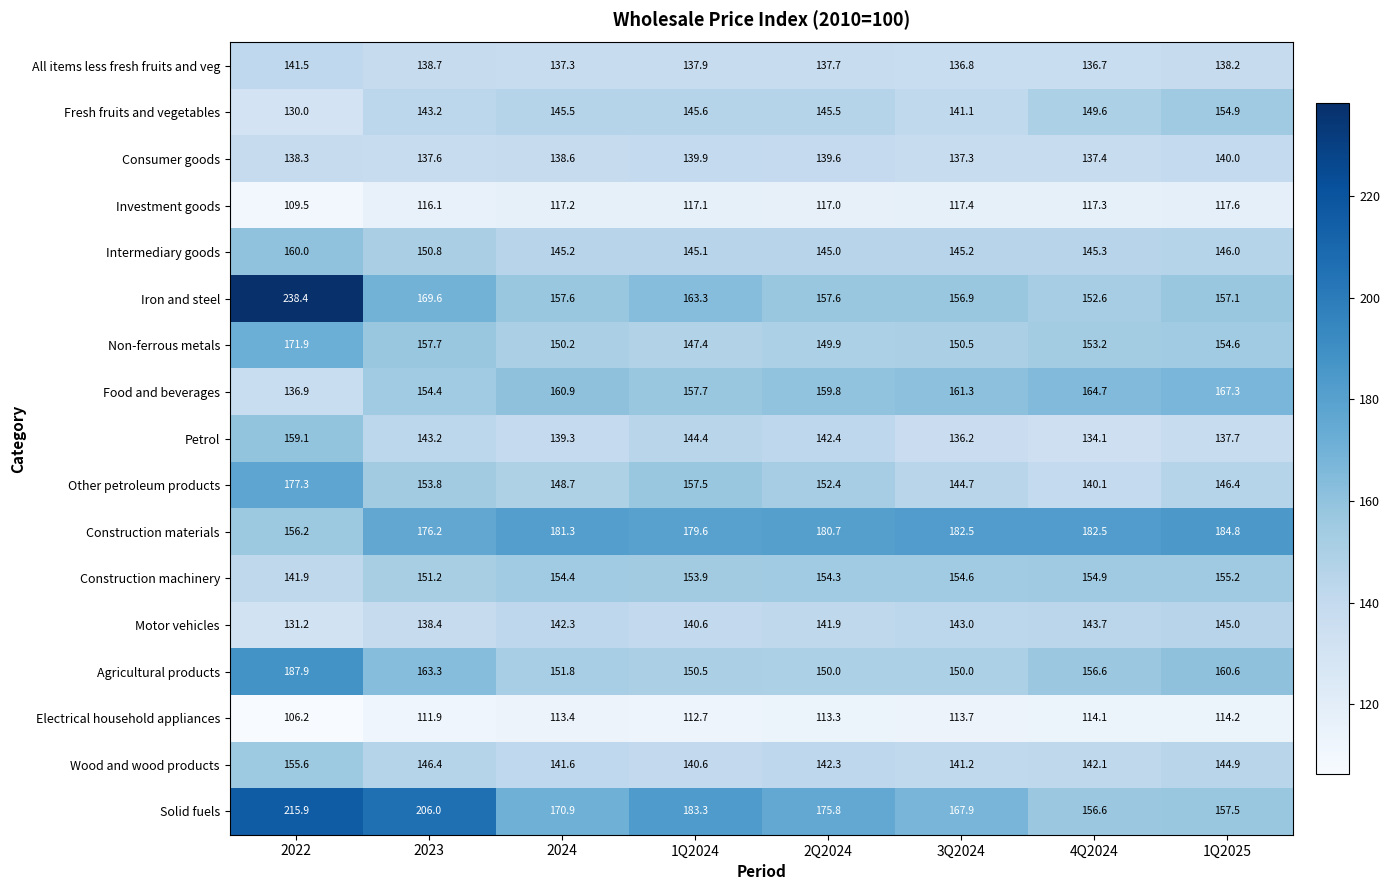

What is the spread (max minus min) of values at 2023?

94.1